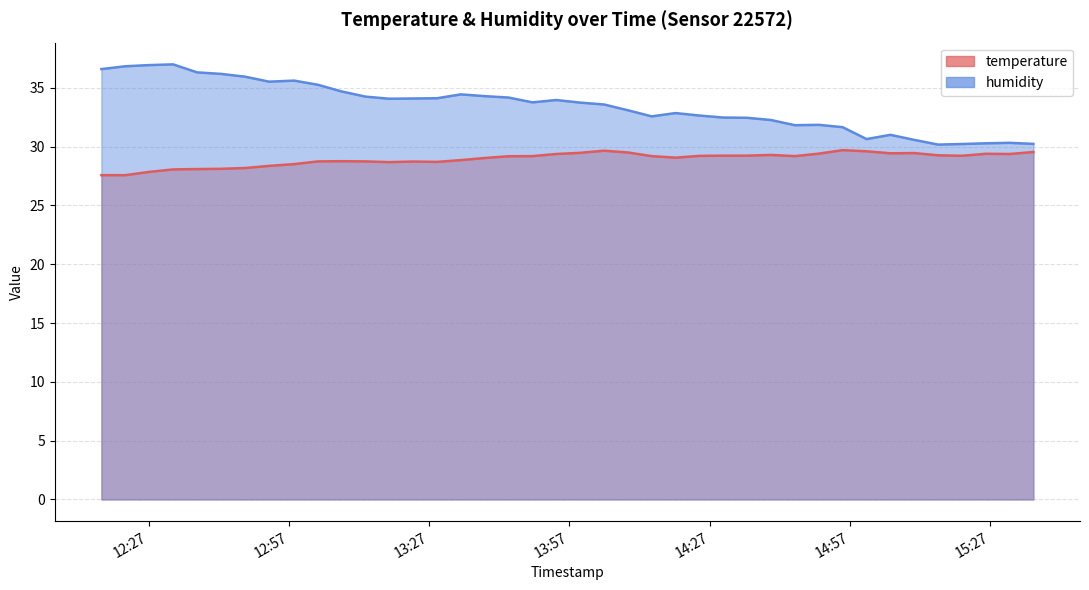

What position from the left is 2023-05-21T12:52:45?

8